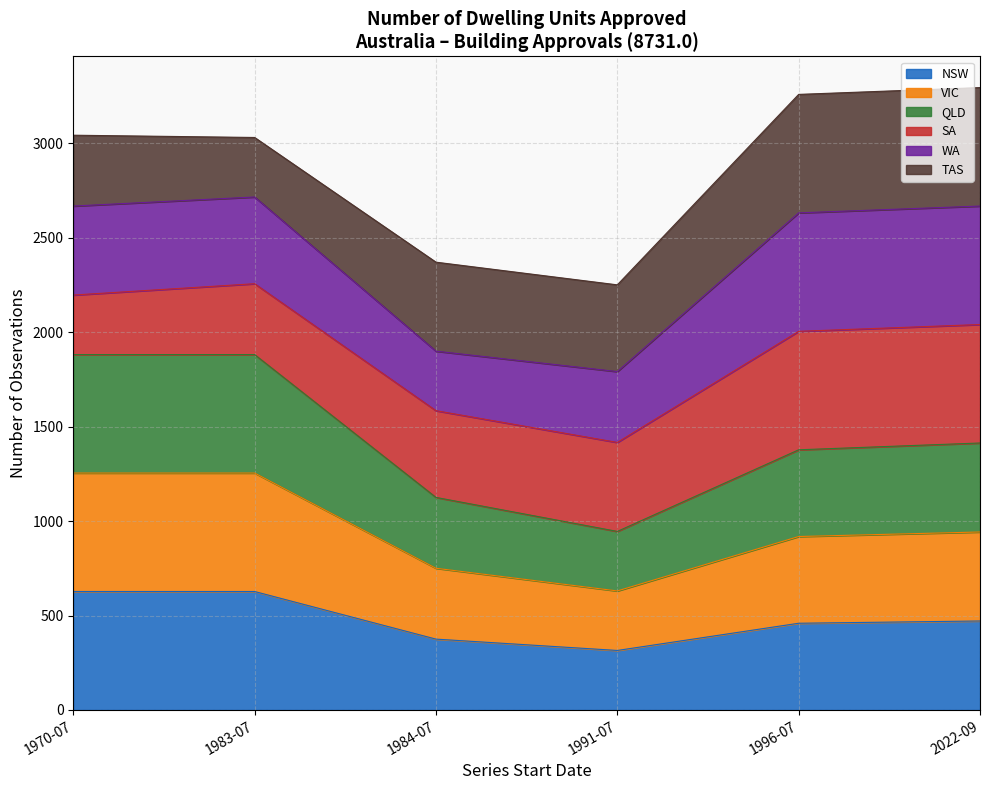

The NSW series shows 304 at 1983-07. True or false?

False